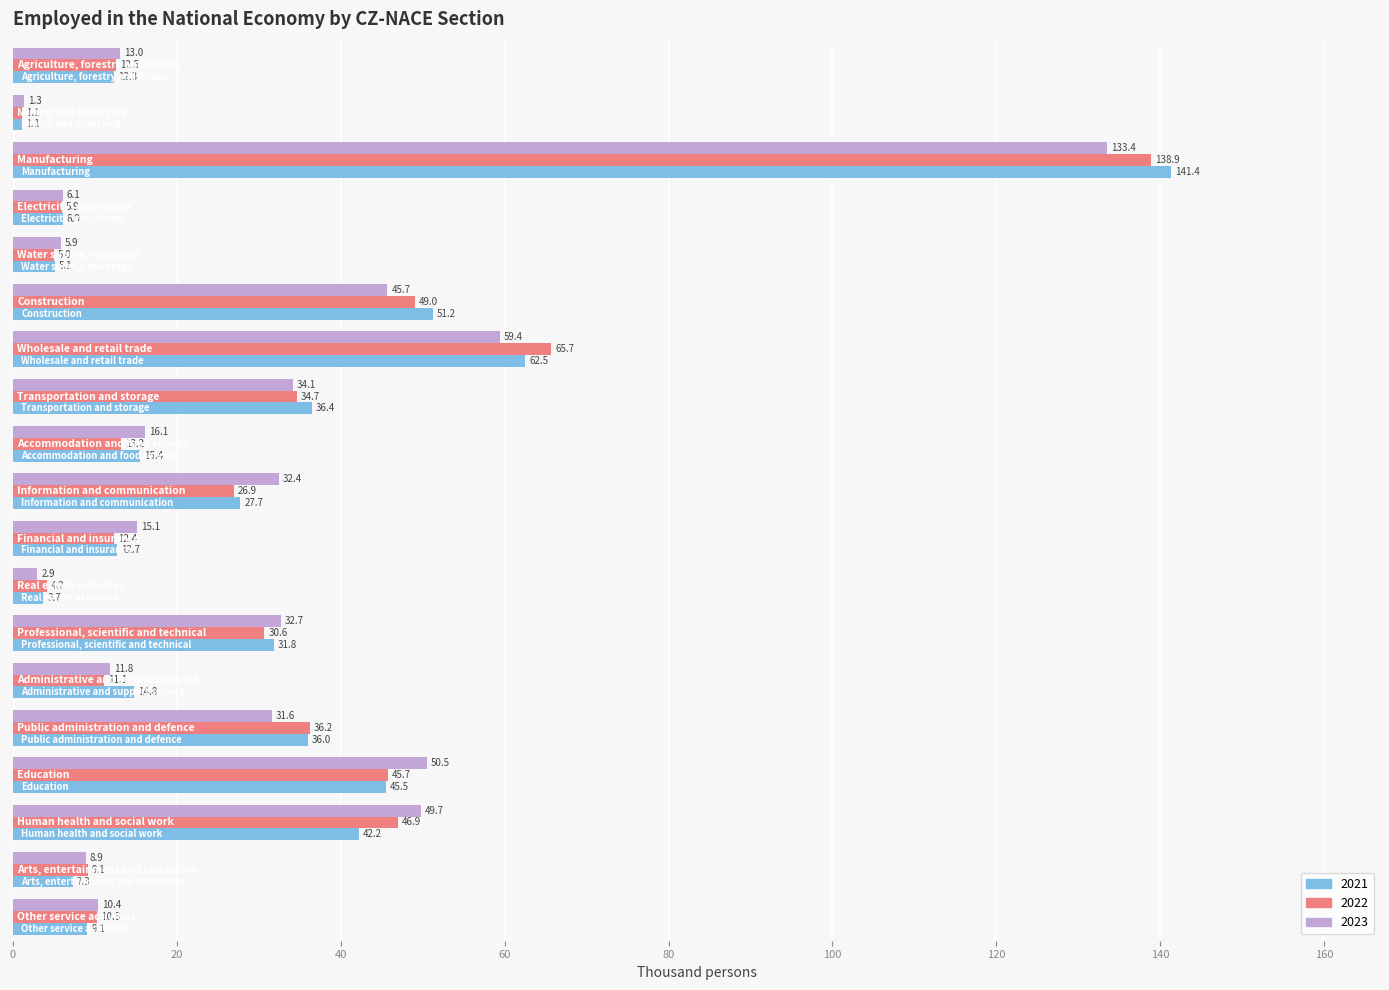

Which series has the largest total across all categories?

2021